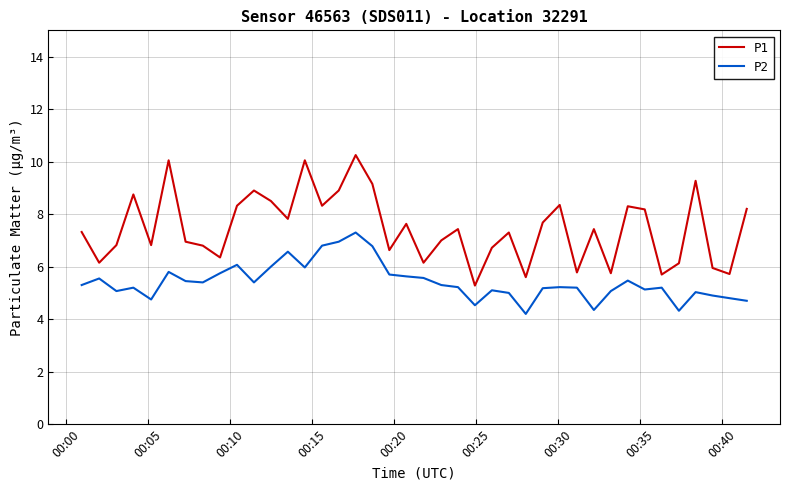

What is the lowest value of the P2 series?

4.2